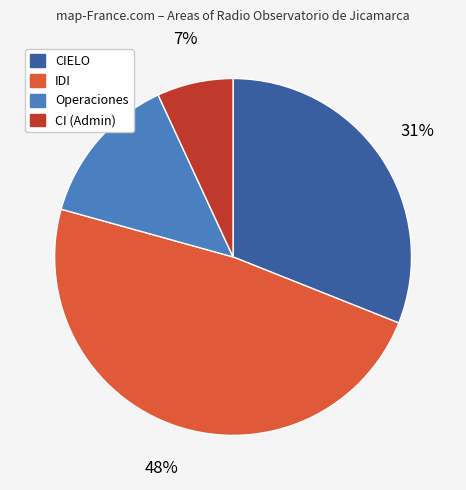

How many slices are in this pie chart?

4